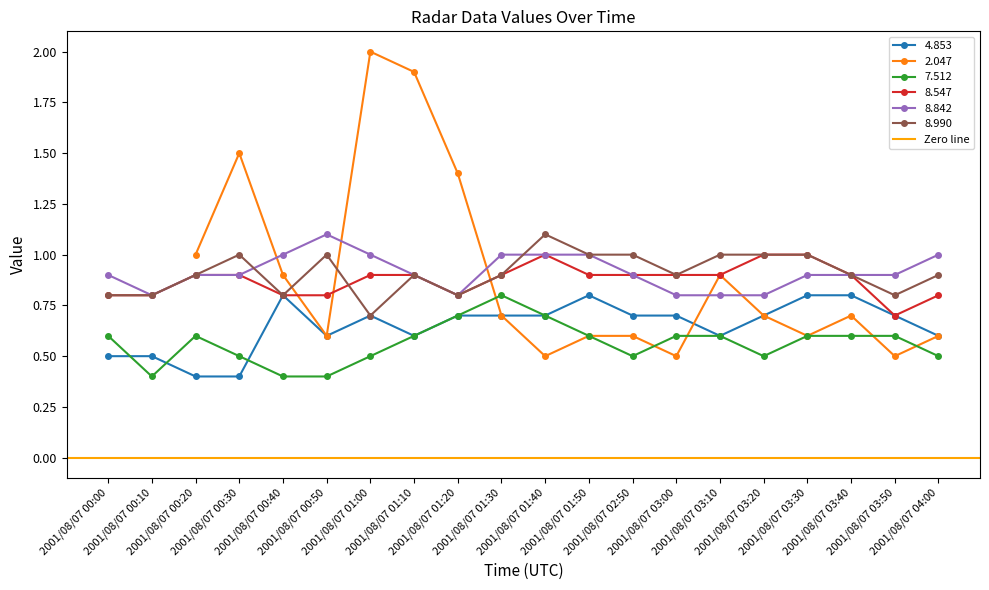

Which series has the largest total across all categories?

8.842